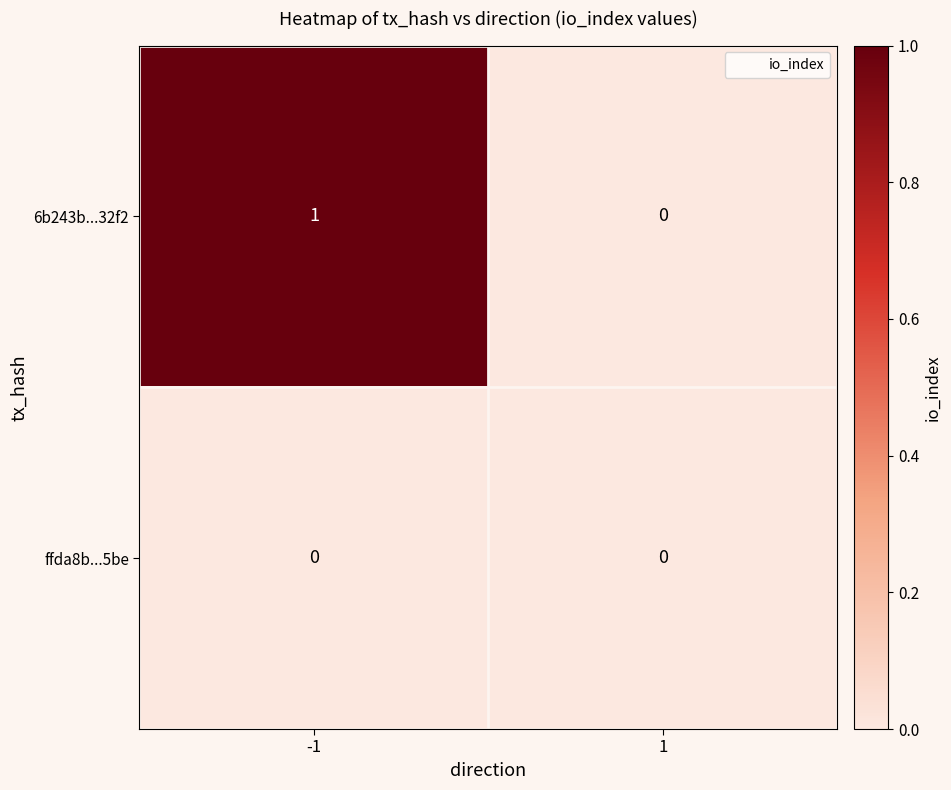

The value of 6b243b...32f2 at 1 is 0. True or false?

True